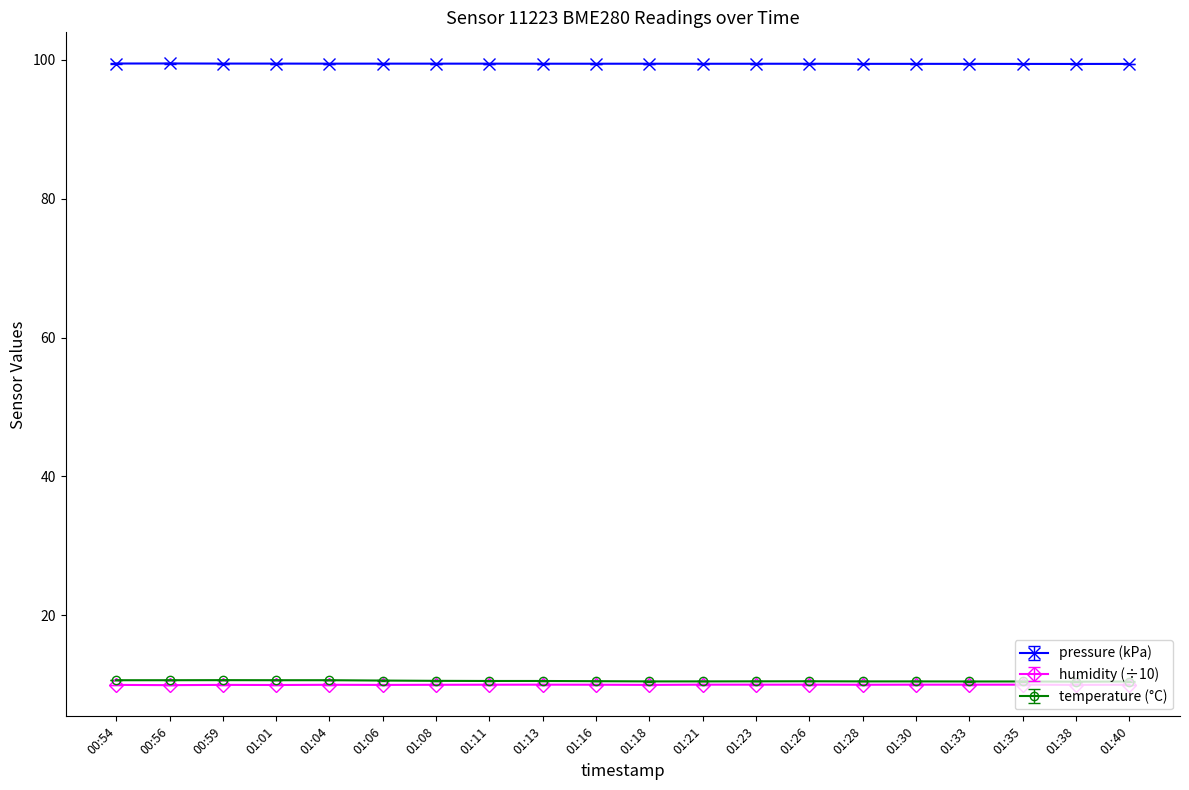

What is the label of the 17th point from the right?

01:01